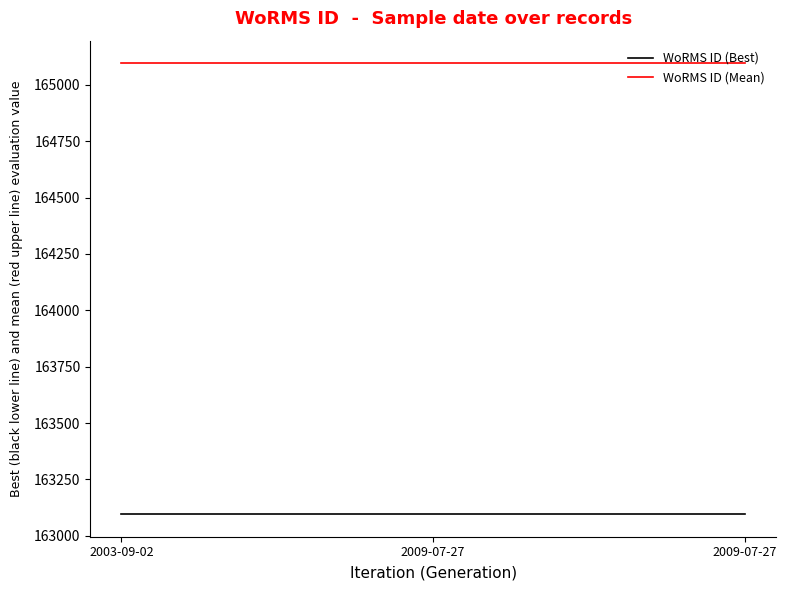

What are all the series names shown in the legend?

WoRMS ID (Best), WoRMS ID (Mean)